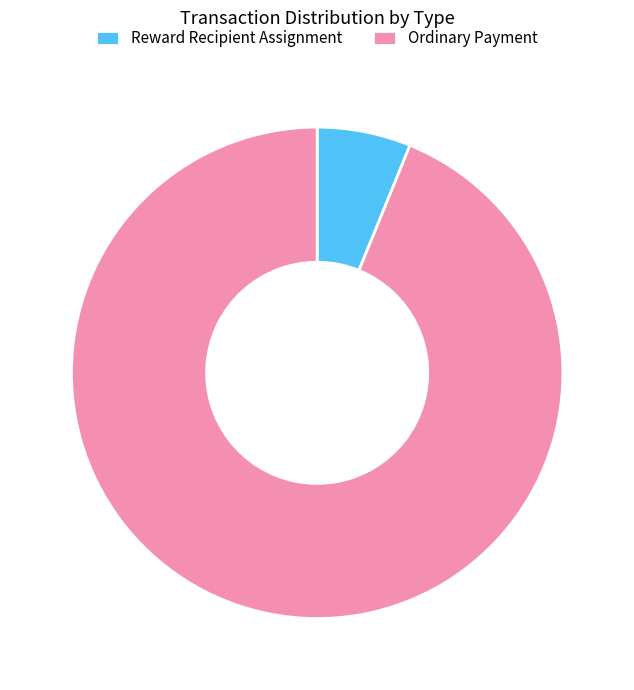

What is the smallest slice in the pie chart?

Reward Recipient Assignment